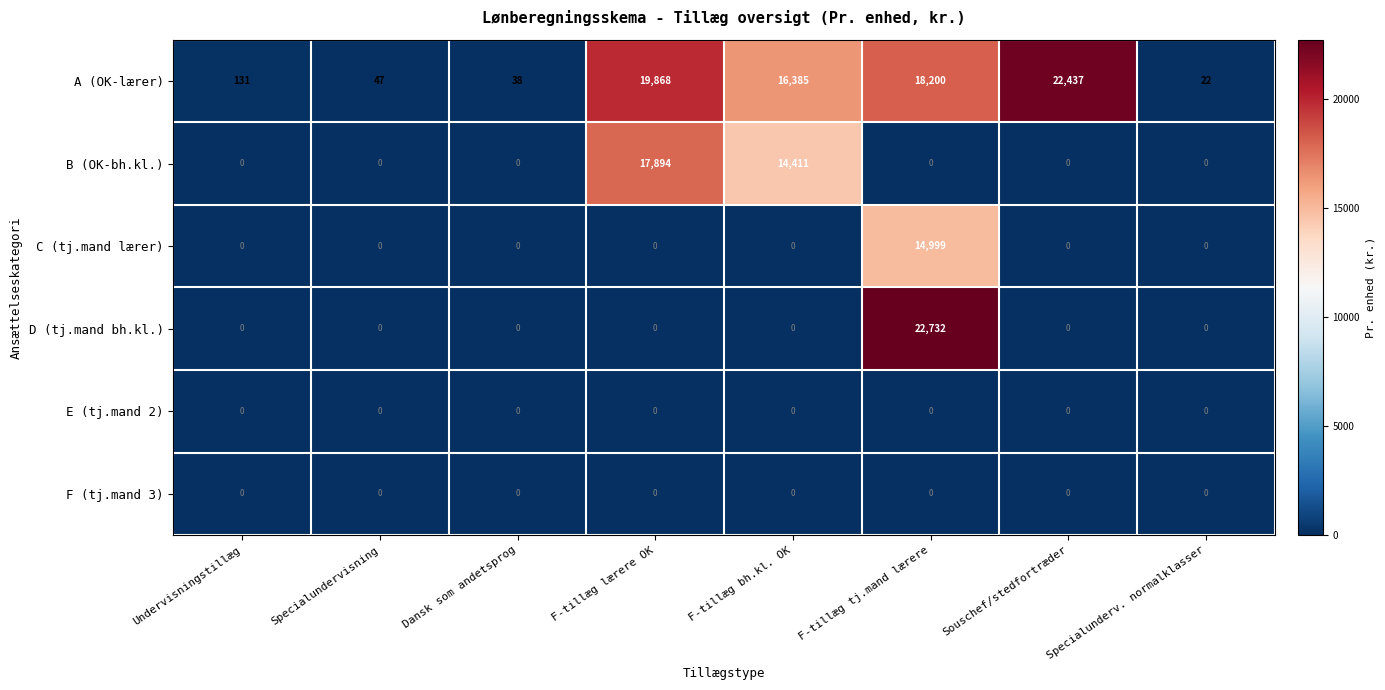

What is the spread (max minus min) of values at Dansk som andetsprog?

38